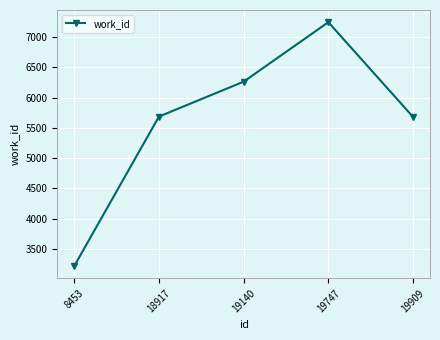

Does the chart have visible grid lines?

Yes